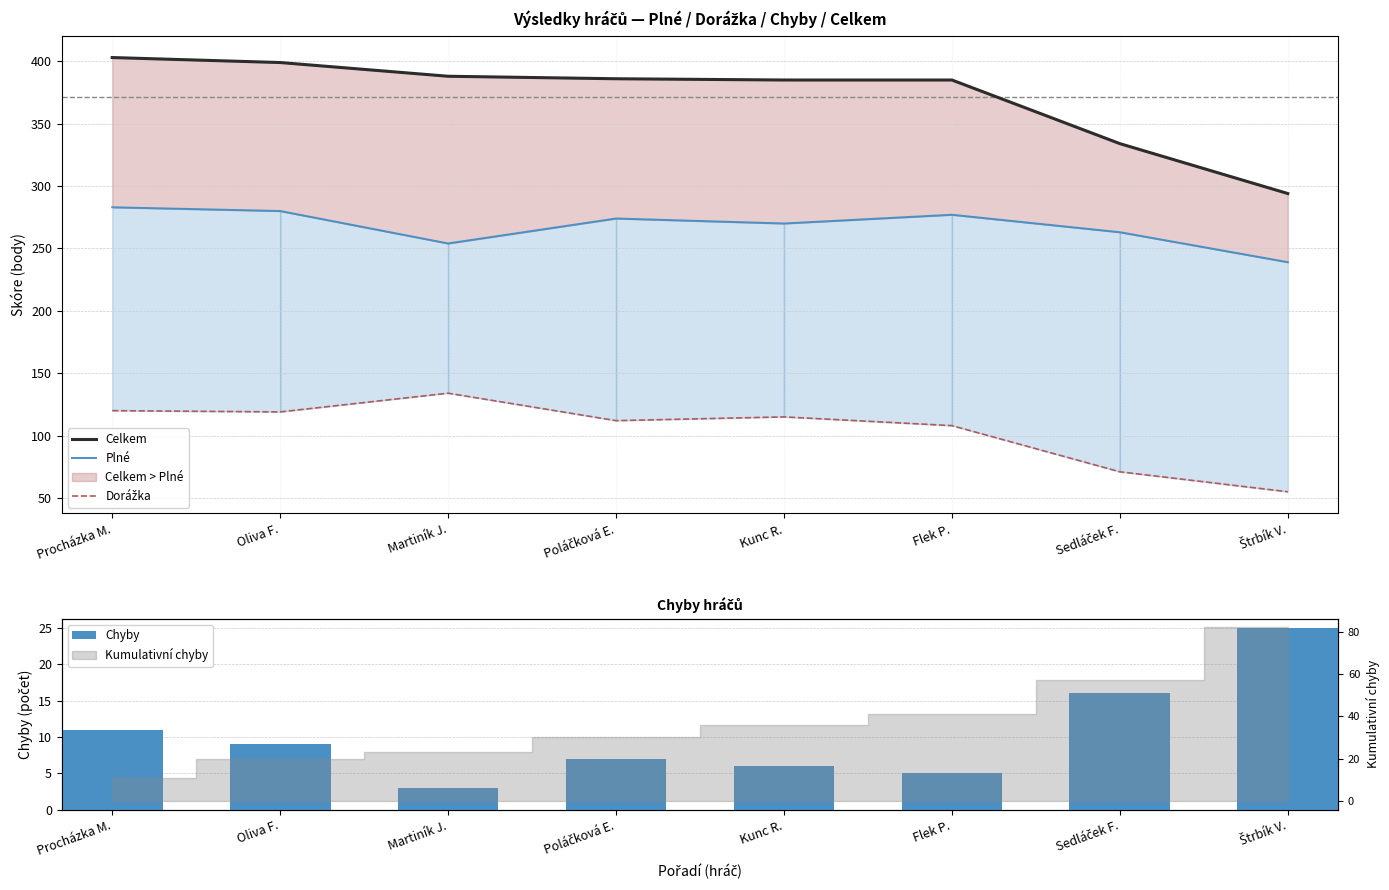

Is it true that Celkem equals 334 at Sedláček F.?

True